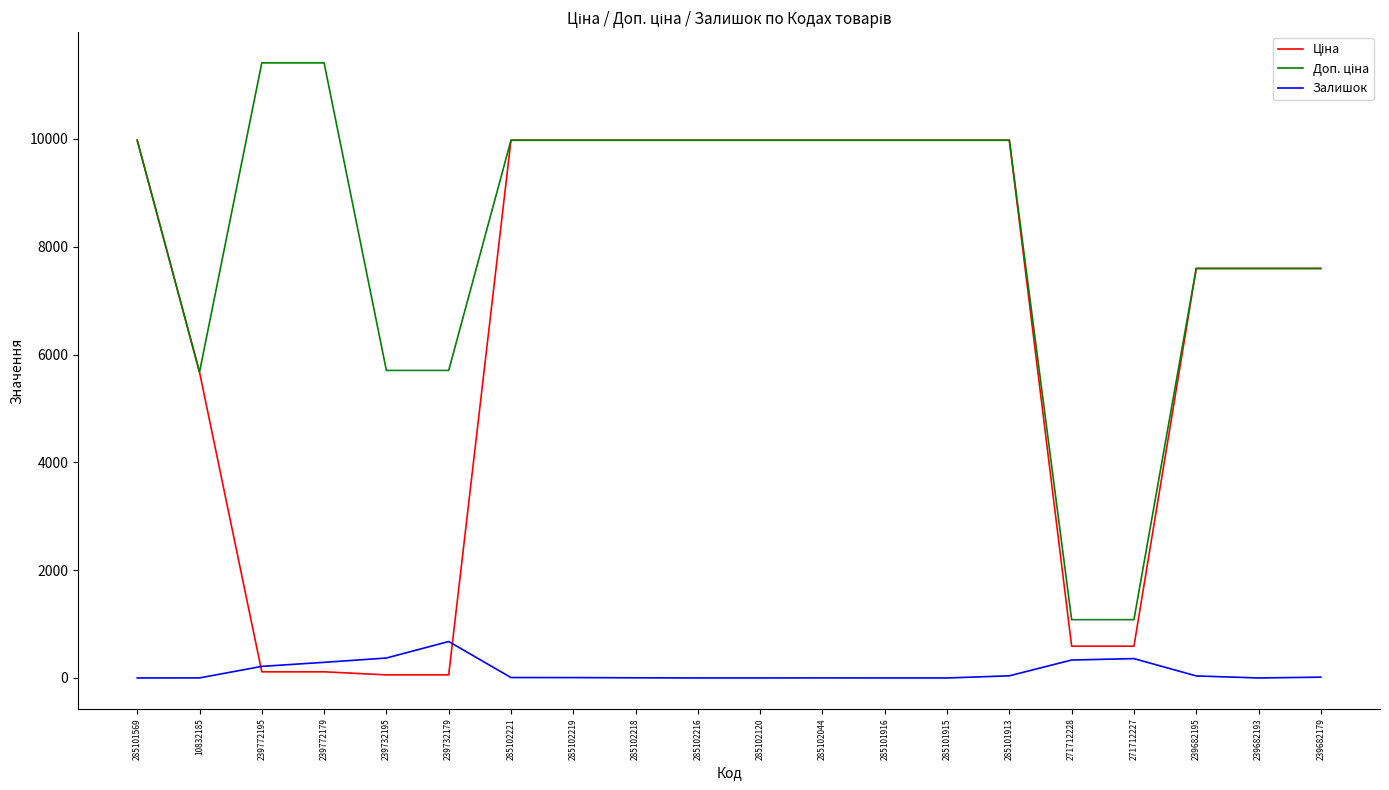

What is the spread (max minus min) of values at 285101915?

9975.0